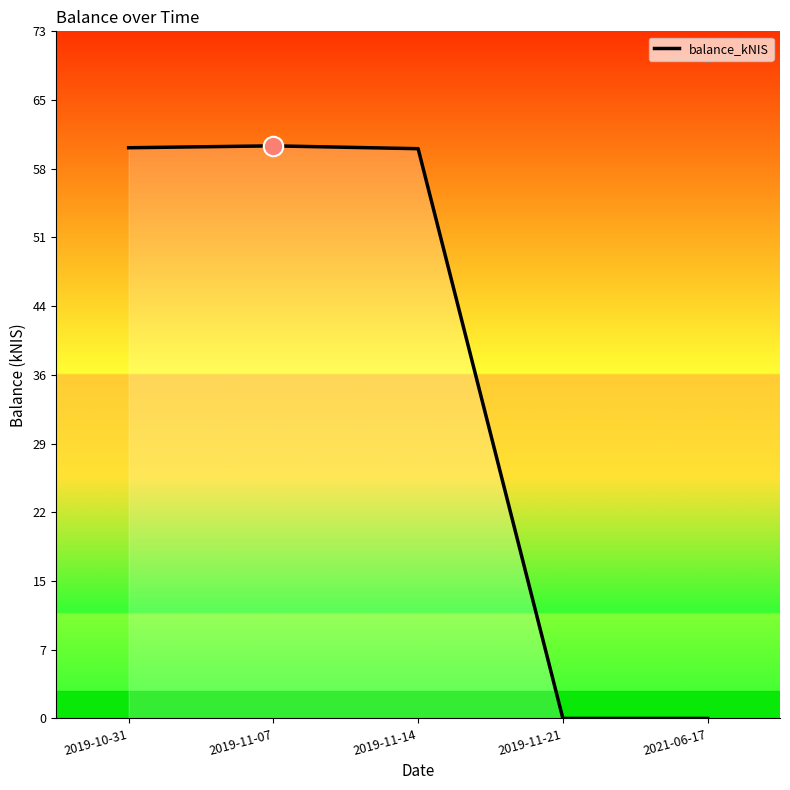

Between 2019-10-31 and 2019-11-21, which is larger?

2019-10-31